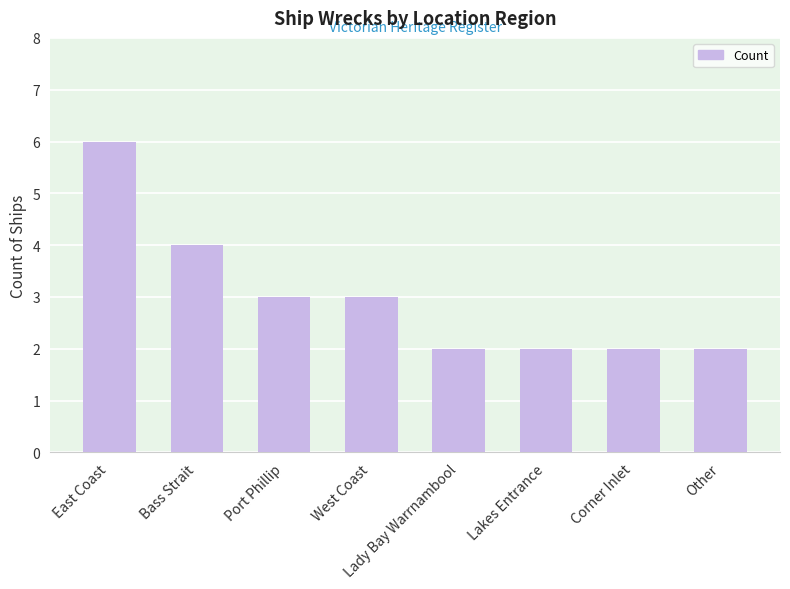

What is the label of the 3rd bar from the right?

Lakes Entrance